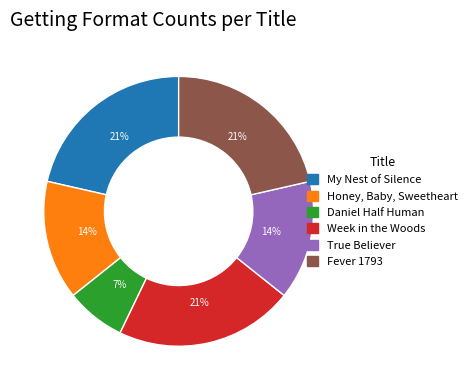

What is the smallest slice in the pie chart?

Daniel Half Human